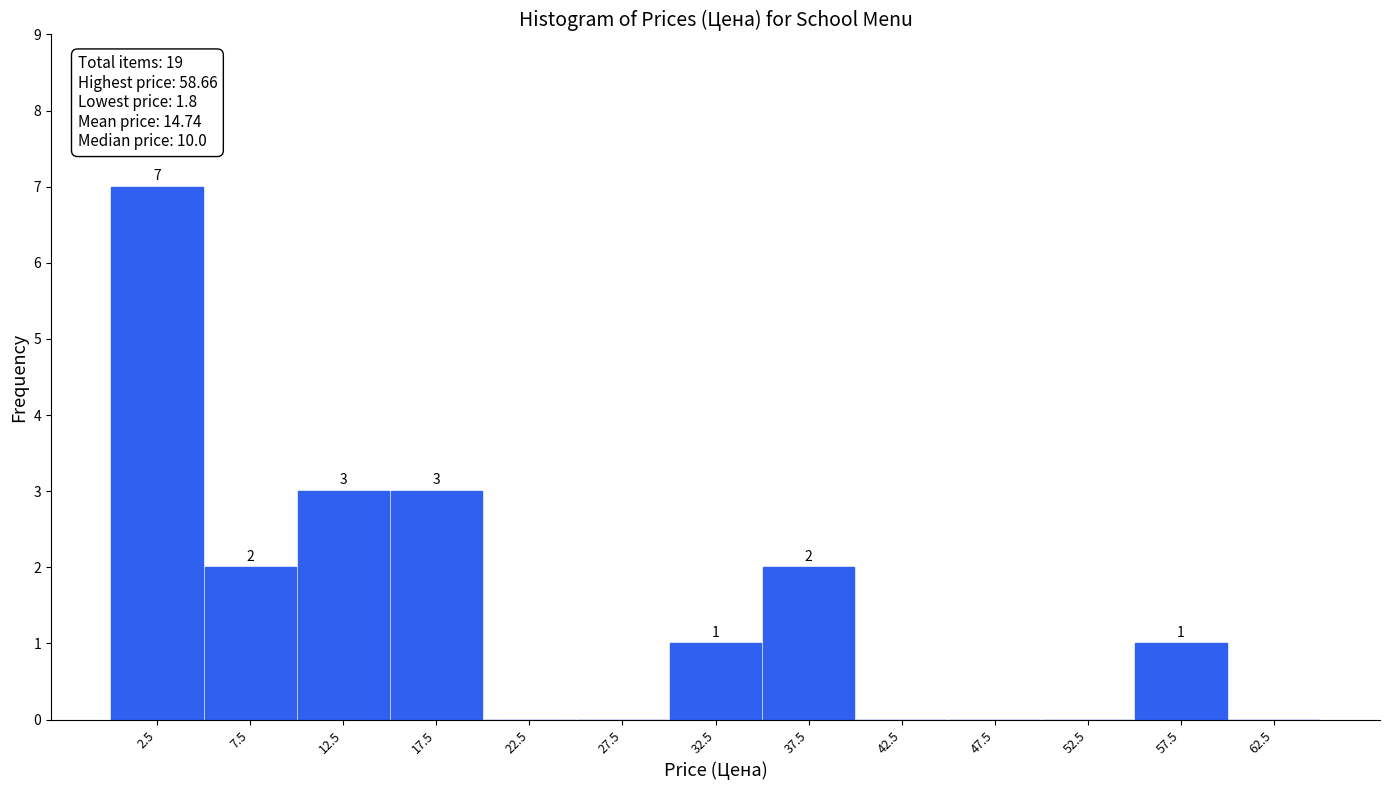

Which range on the x-axis has the tallest bar?

0 to 5